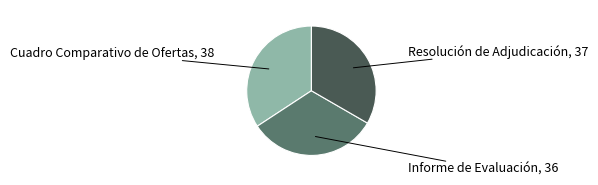

Is there a majority slice in this chart?

No